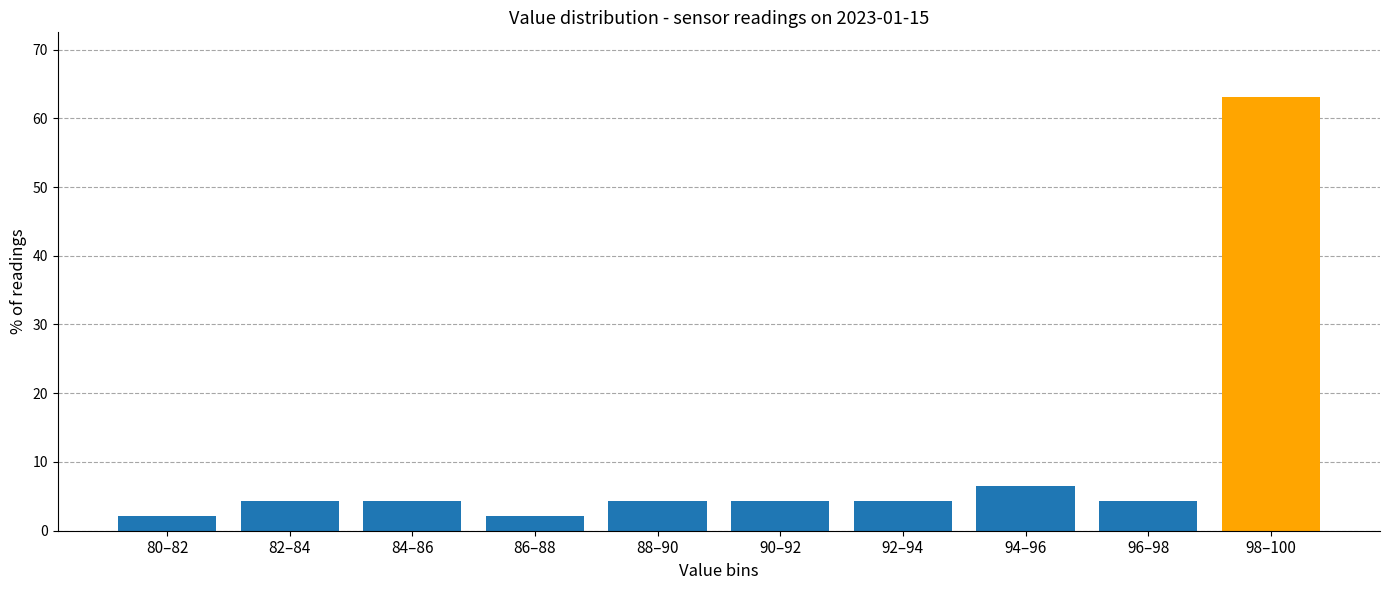

Reading right to left, extract all data points from this chart.

63.0	4.3	6.5	4.3	4.3	4.3	2.2	4.3	4.3	2.2